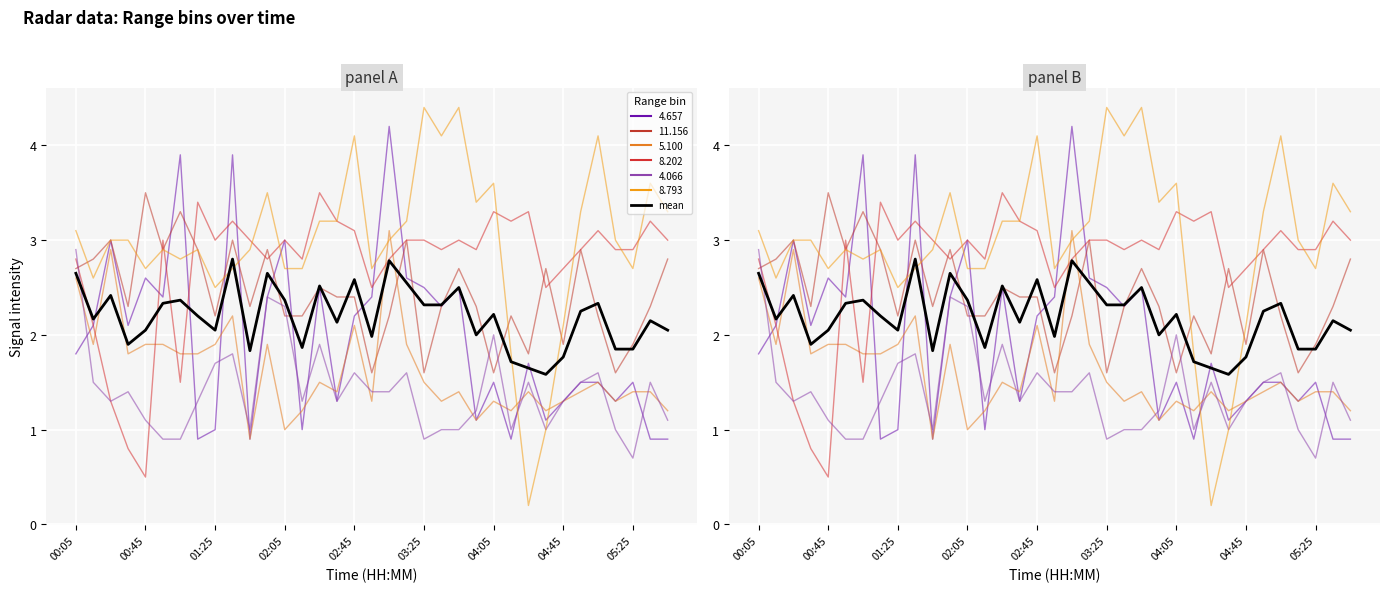

What is the ratio of the value at 16 to the value at 27?

1.6